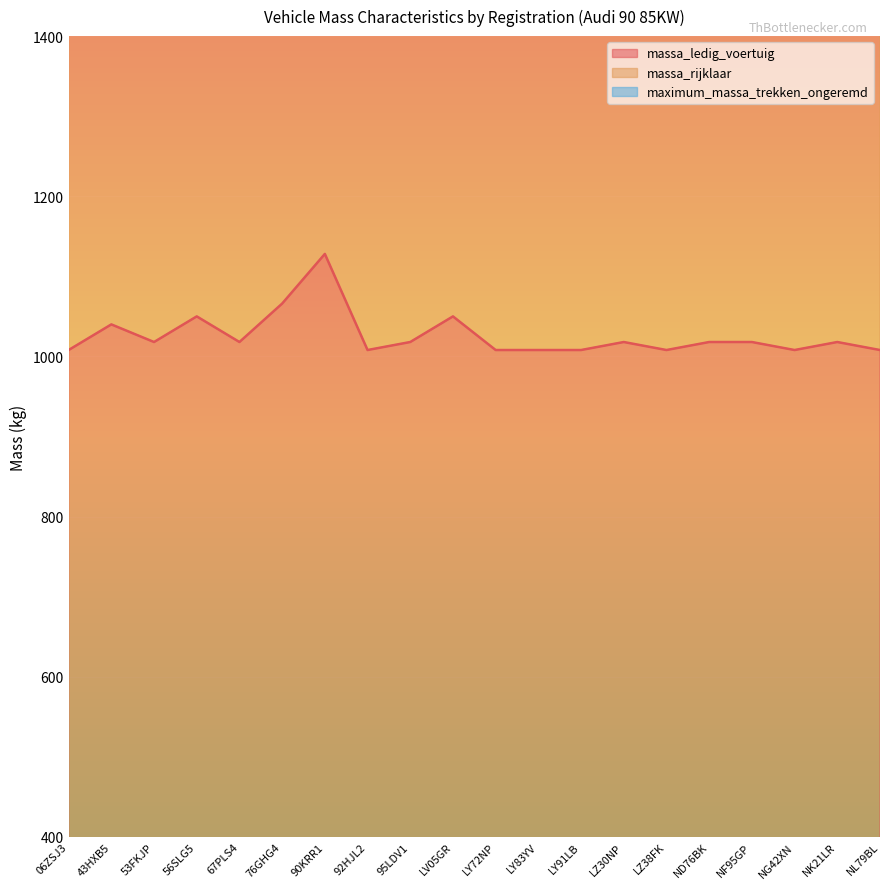

True or false: massa_rijklaar has more than 2 points higher than both neighbors.

True